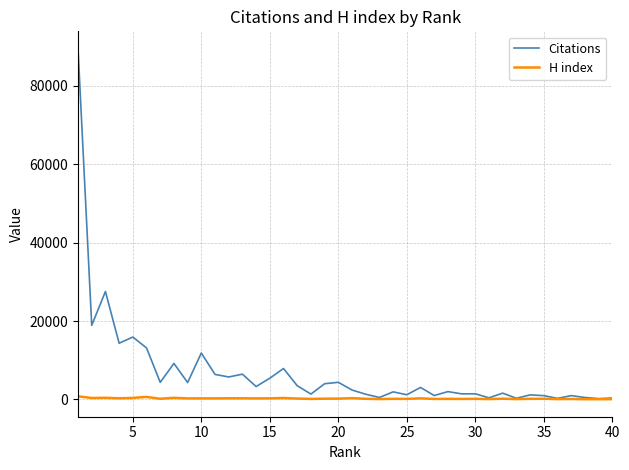

What is the average value of the Citations series?

7004